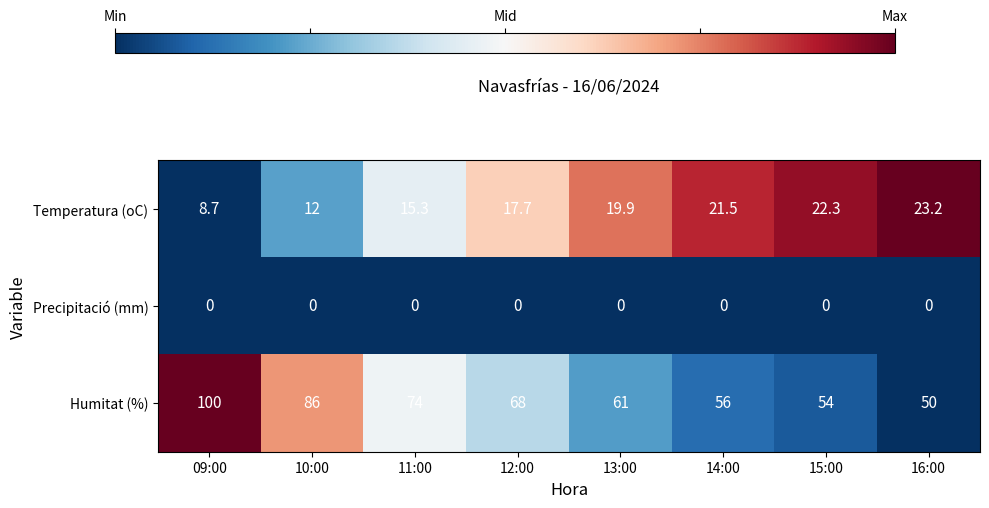

The Precipitació (mm) series shows 0.0 at 12:00. True or false?

True